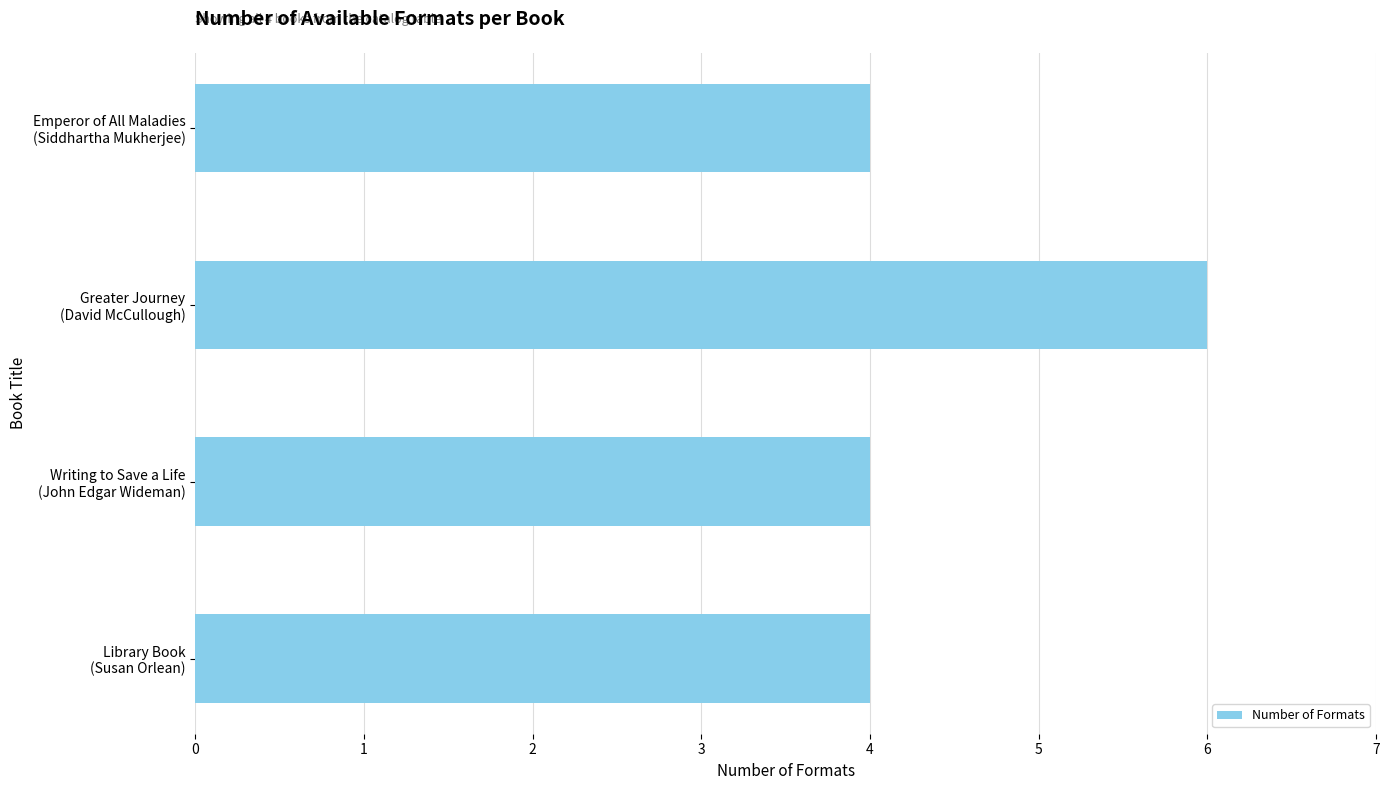

Reading bottom to top, list all the values displayed in this chart.

4	4	6	4